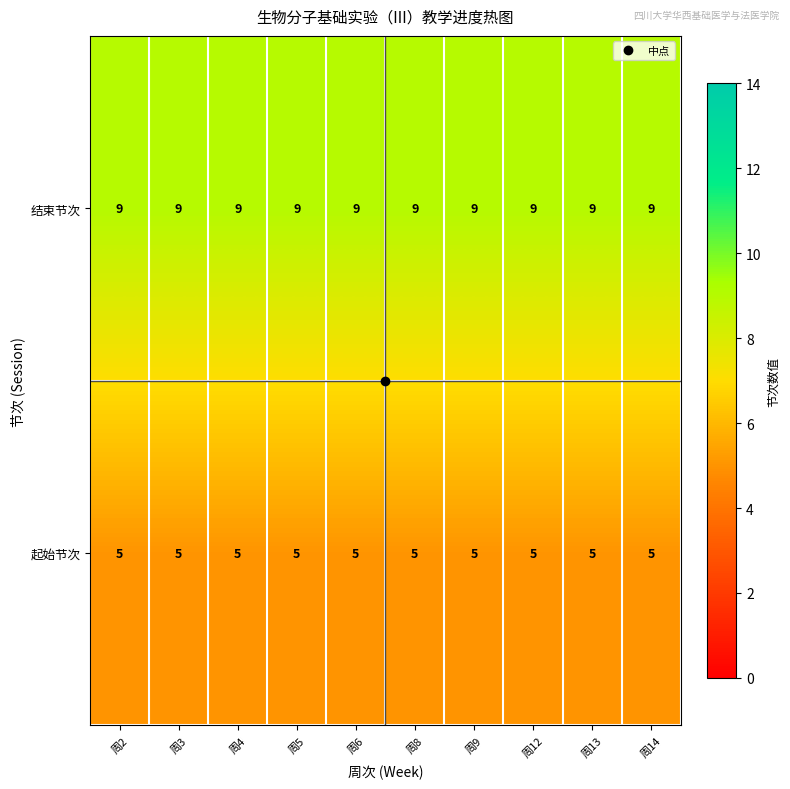

Rank the series by their average value, from lowest to highest.

起始节次, 结束节次